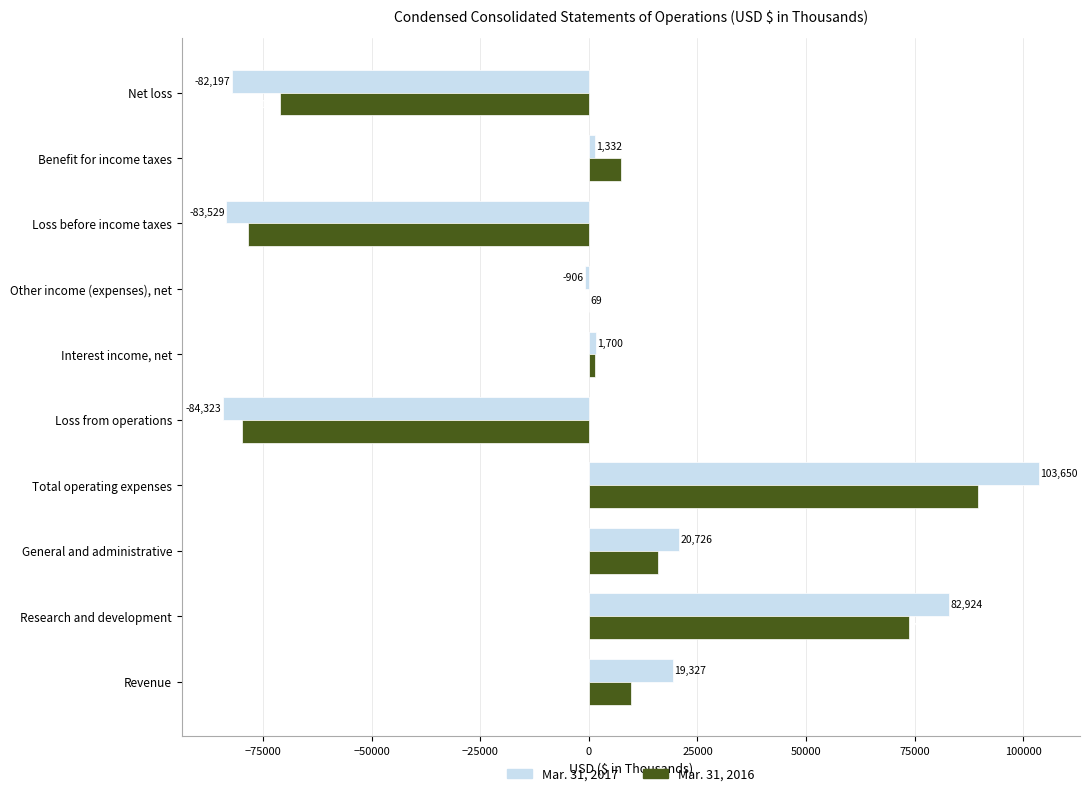

The Mar. 31, 2016 series shows 1341 at Interest income, net. True or false?

True